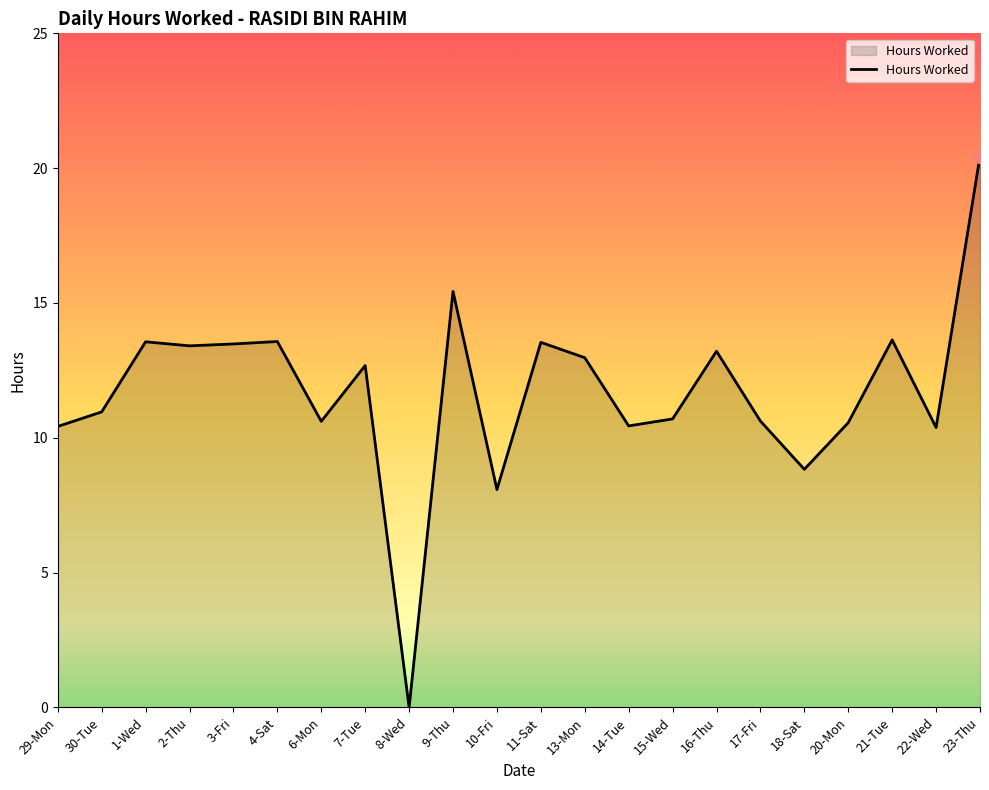

Which has a higher value, 29-Mon or 11-Sat?

11-Sat